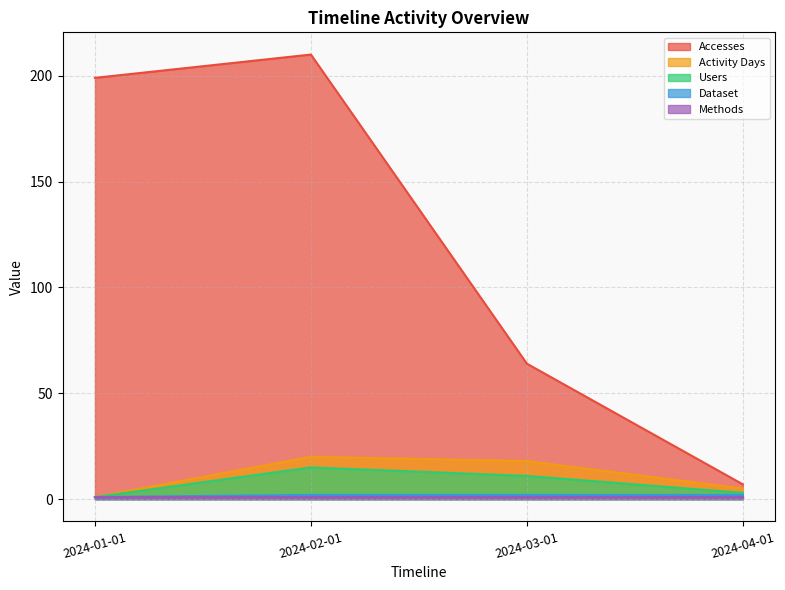

True or false: Dataset and Accesses cross at least once.

False